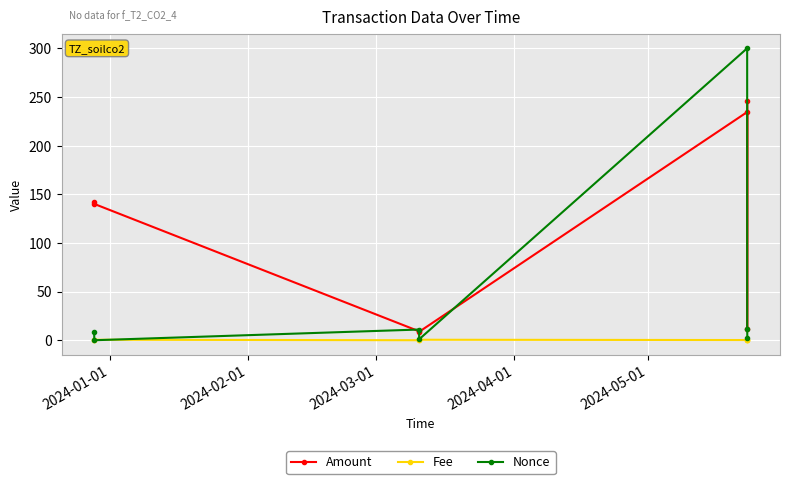

What is the greatest value displayed?

300.0